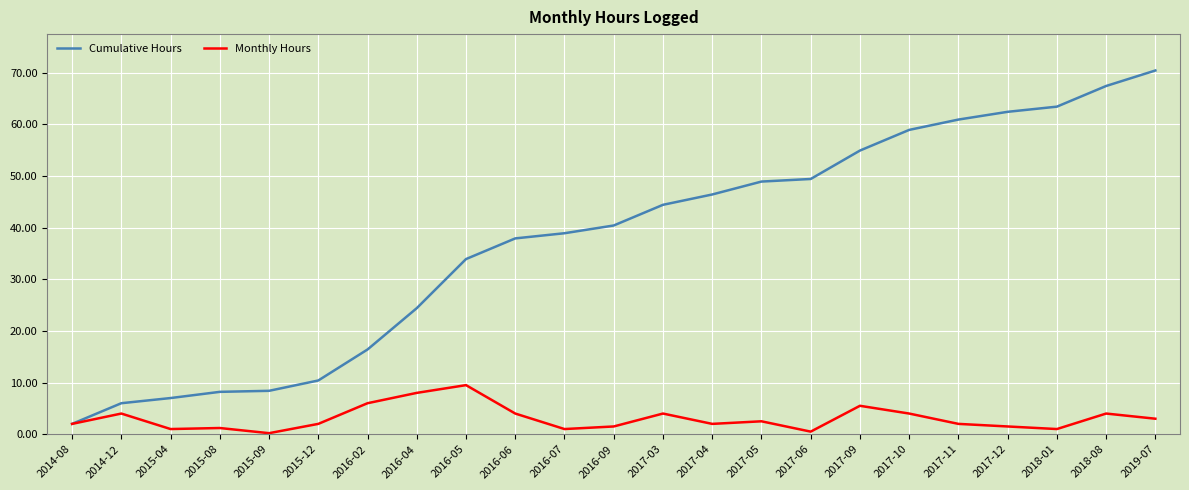

What position from the left is 2016-04?

8